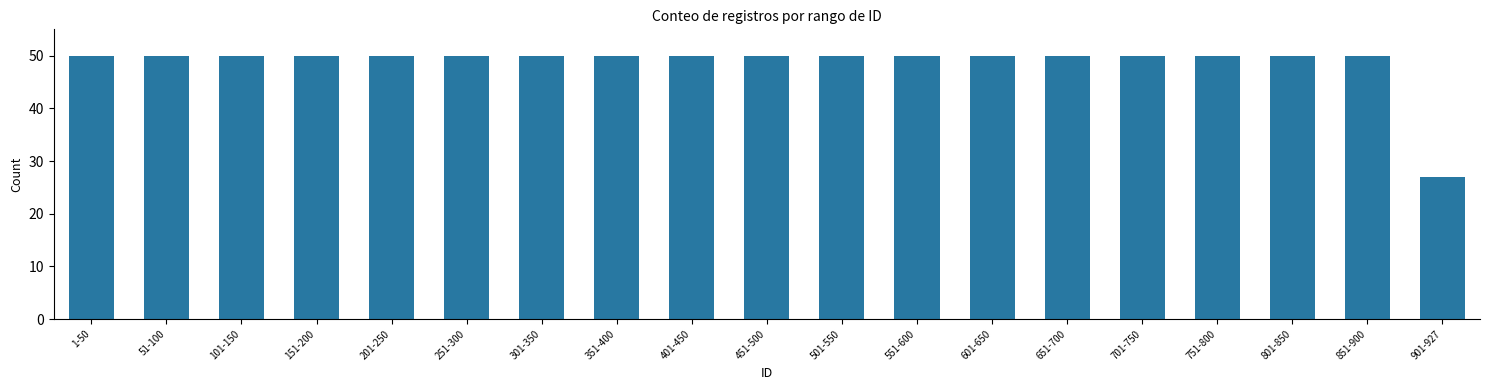

What is the value of the 18th bar from the left?

50